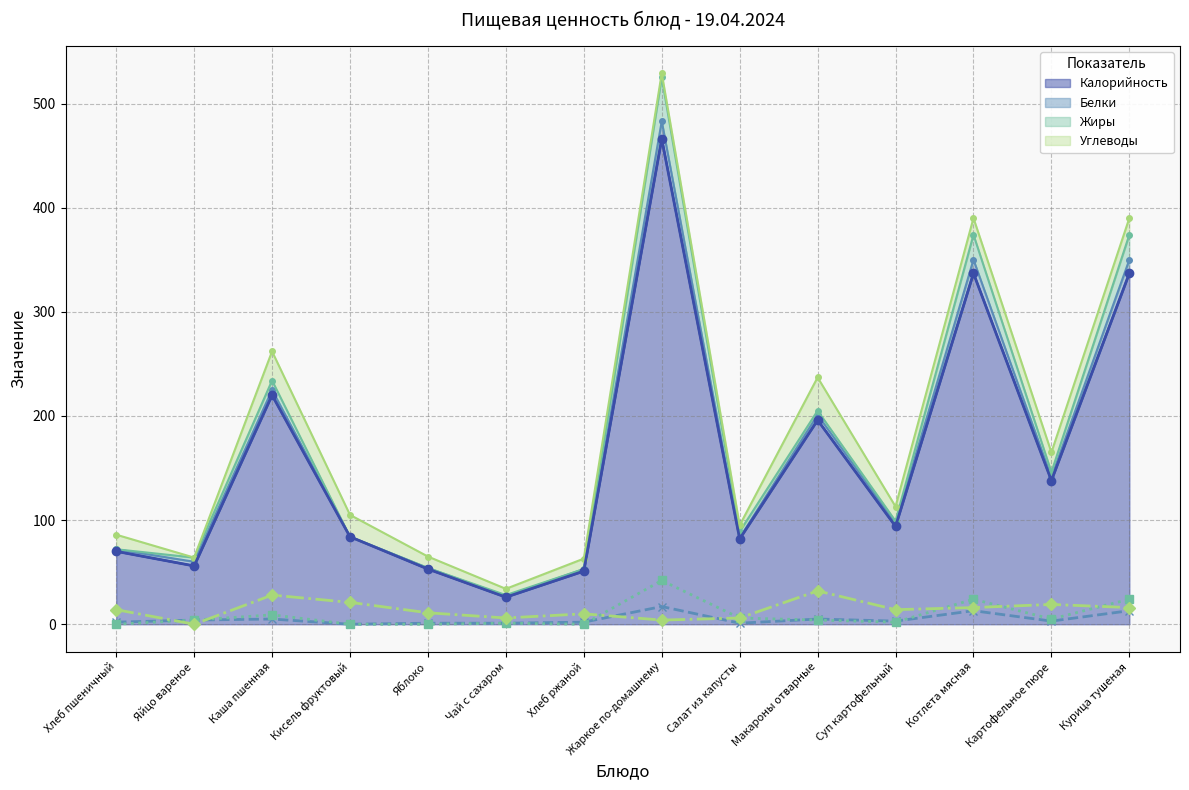

Which has a higher value, Яблоко or Макароны отварные?

Макароны отварные